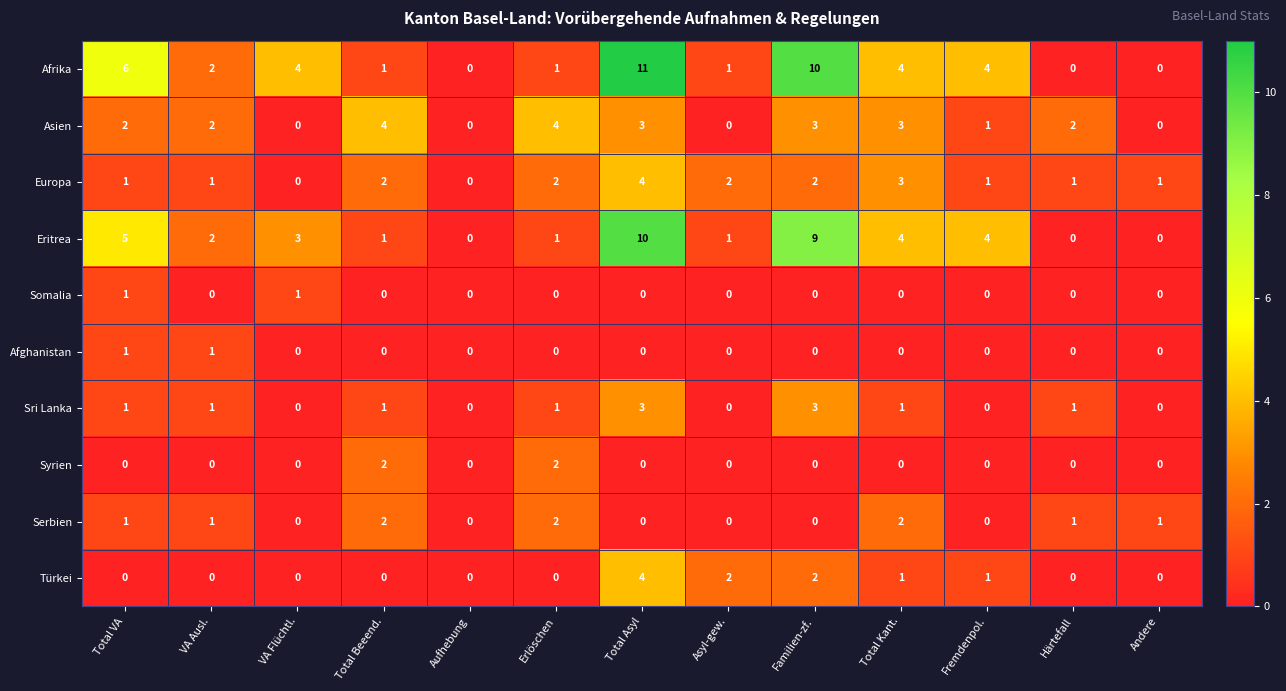

What is the sum of all Serbien values?

10